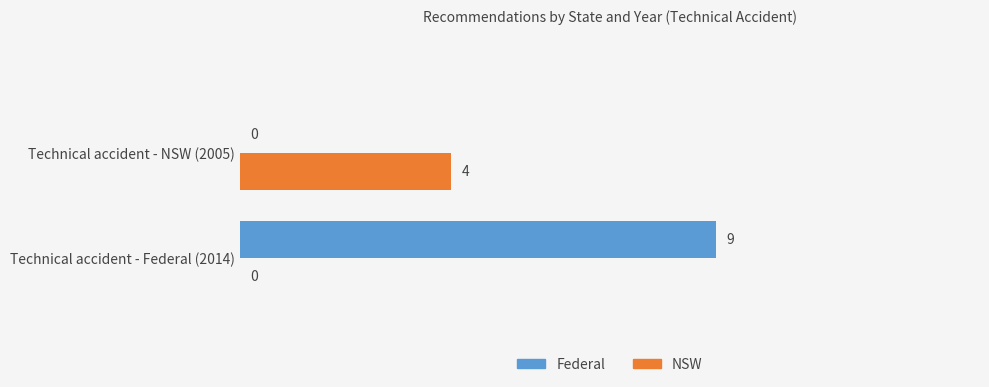

Which category has the highest value in the NSW series?

Technical accident - NSW (2005)